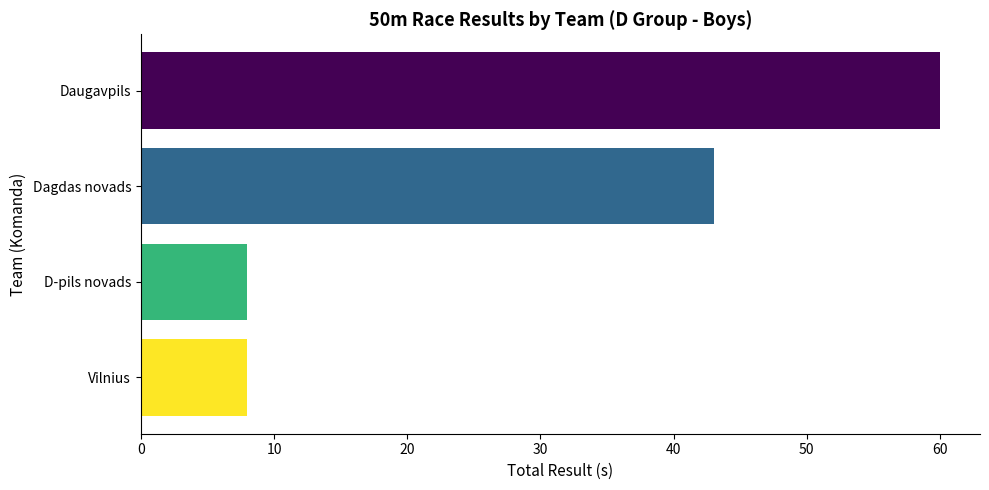

What is the difference between the maximum and second lowest values?

52